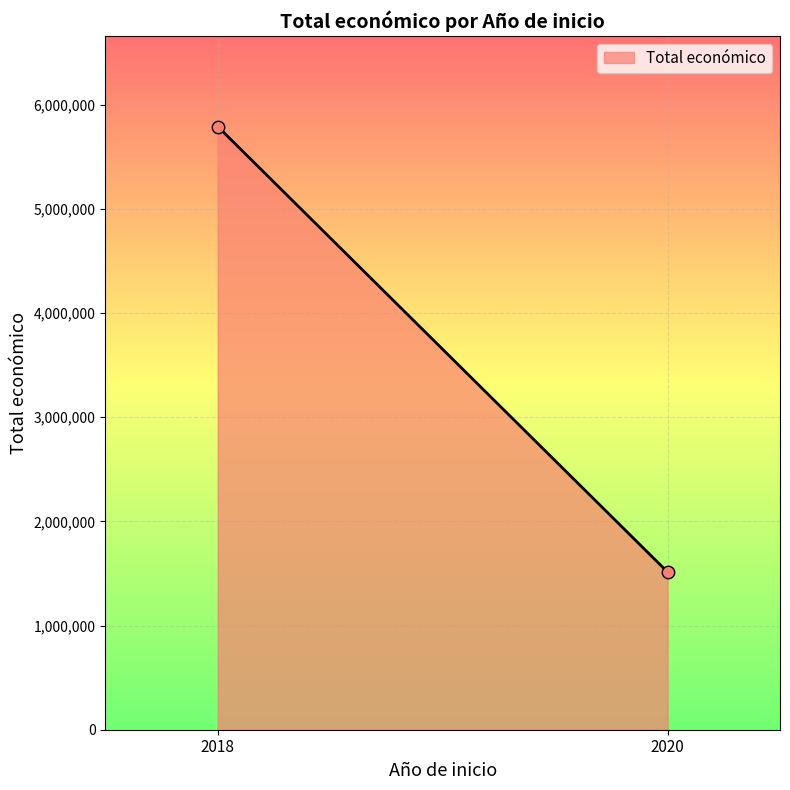

What is the average Y value?

3651414